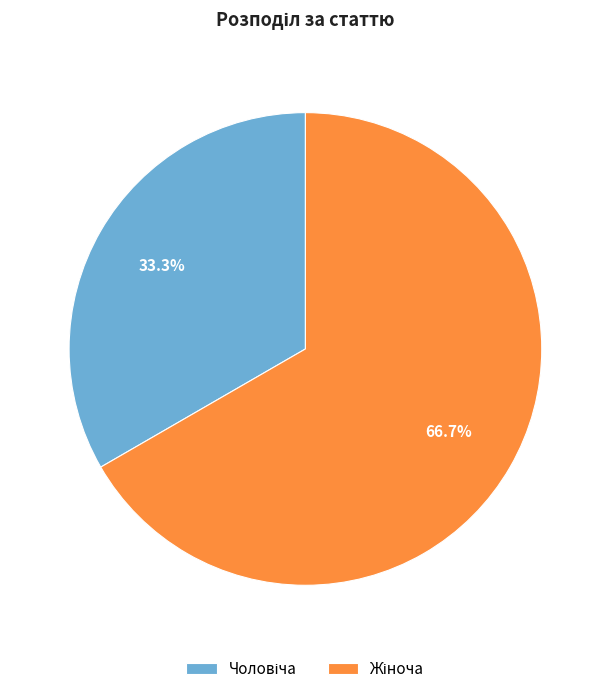

Is there any slice that represents more than half of the pie?

Yes